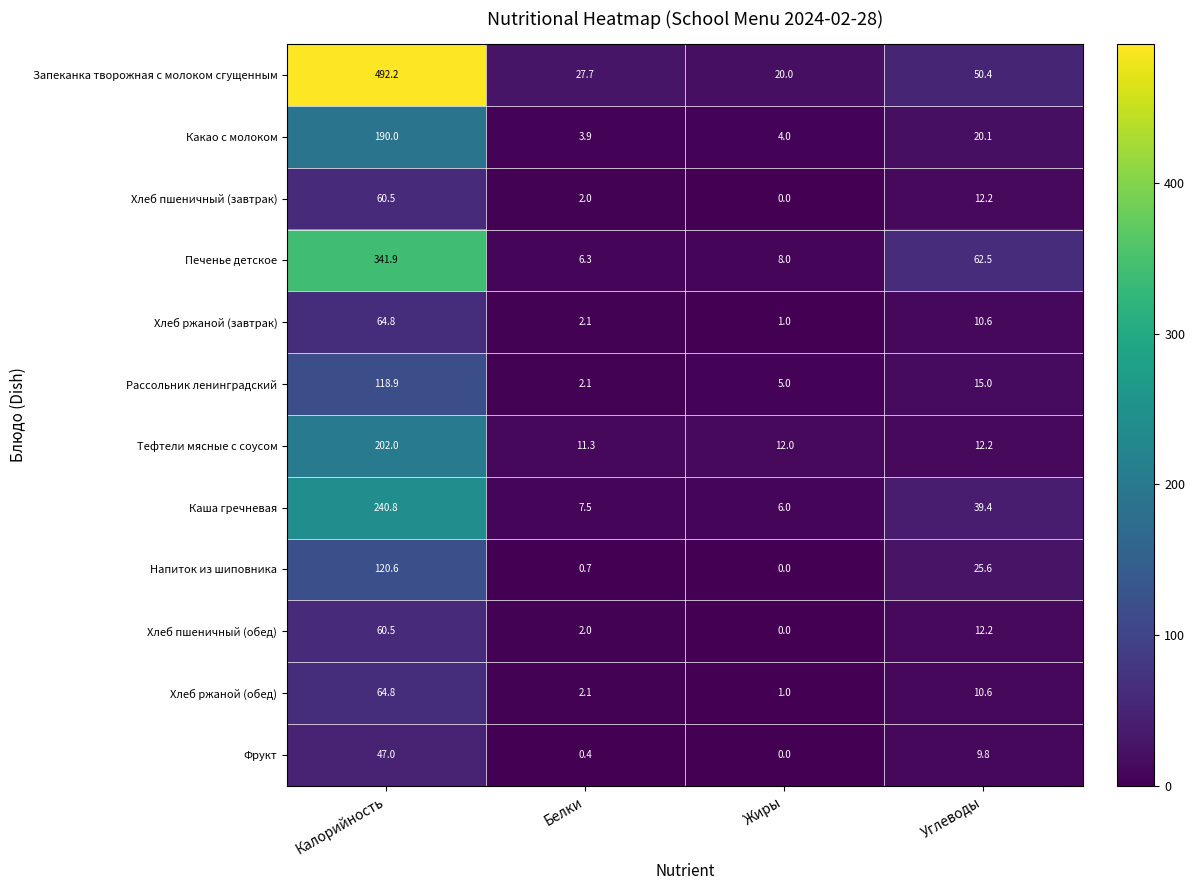

At which label is Печенье детское closest to 174?

Углеводы